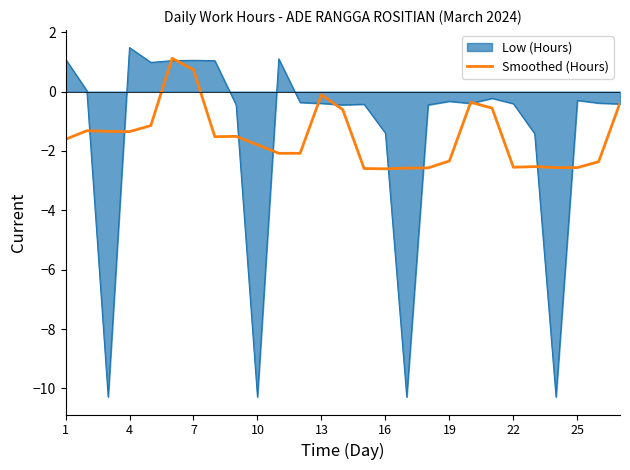

Does the chart display data point markers on the line(s)?

No